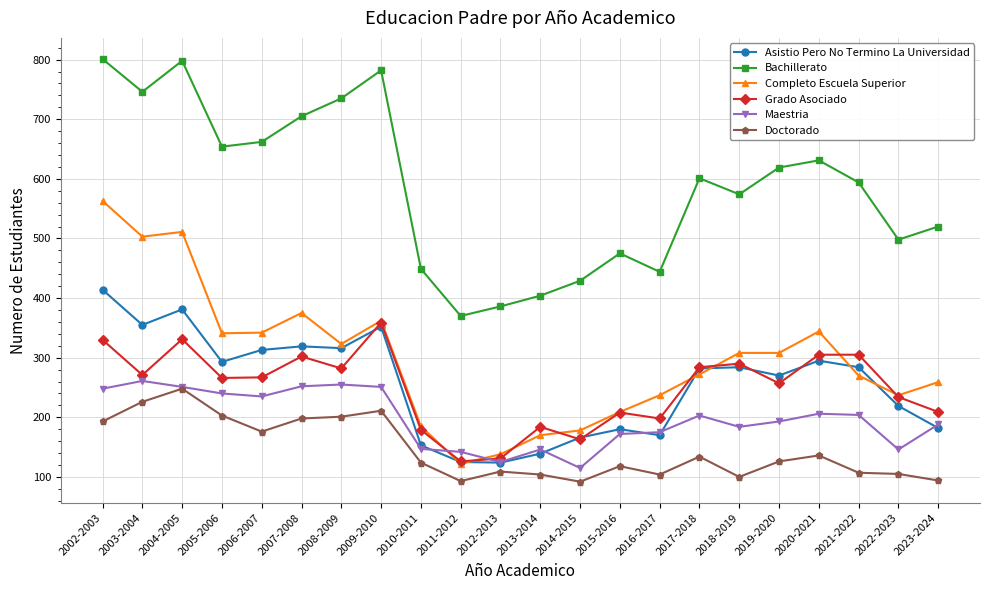

What is the total value across all series at 2003-2004?

2362